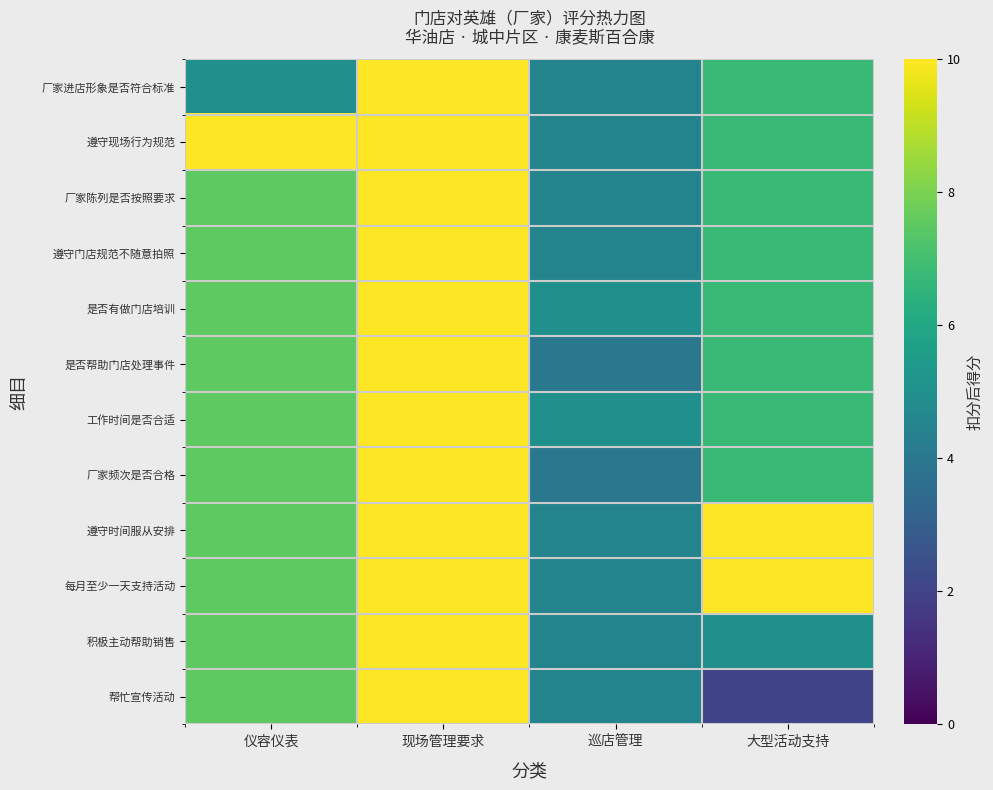

What is the spread (max minus min) of values at 巡店管理?

1.0